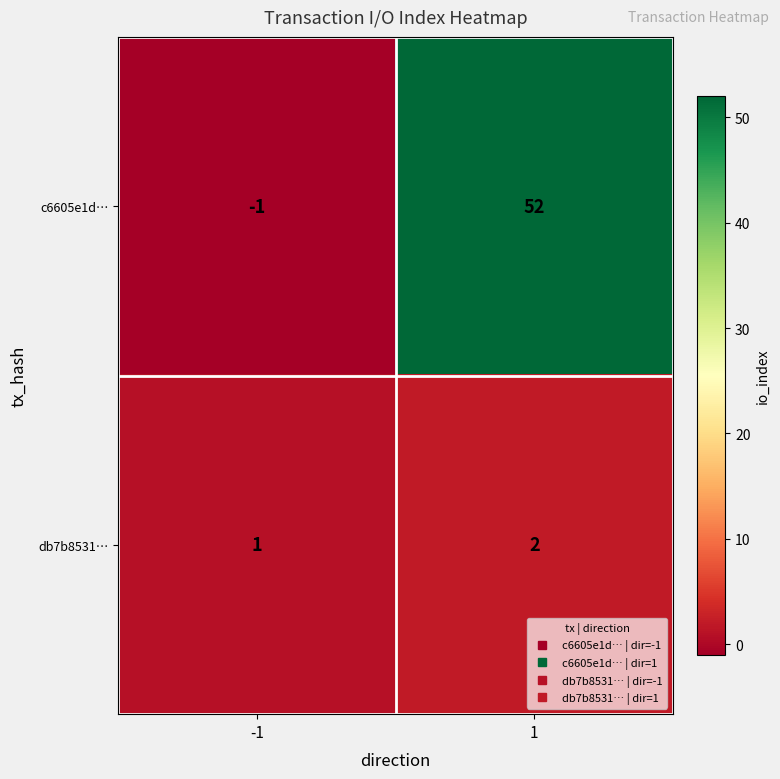

Which series has the largest range (max minus min)?

c6605e1d…